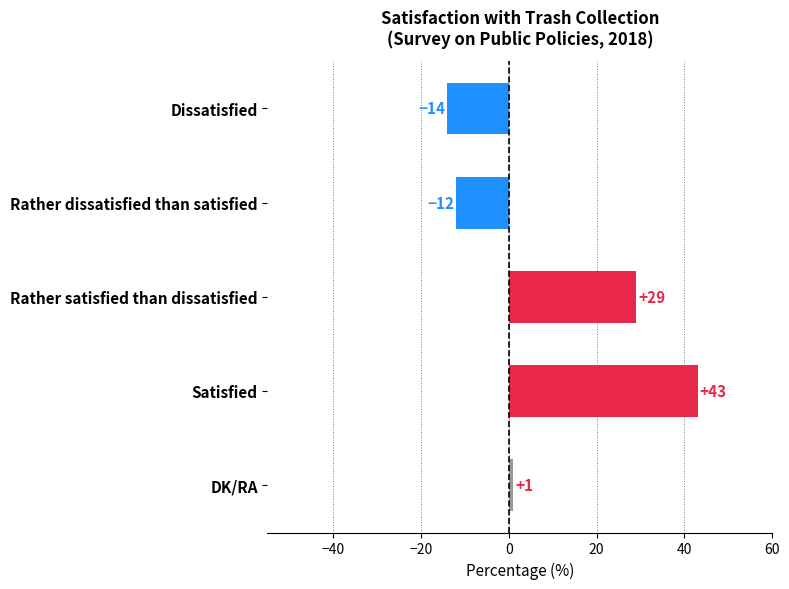

Are the bars grouped side by side (vs. stacked)?

No